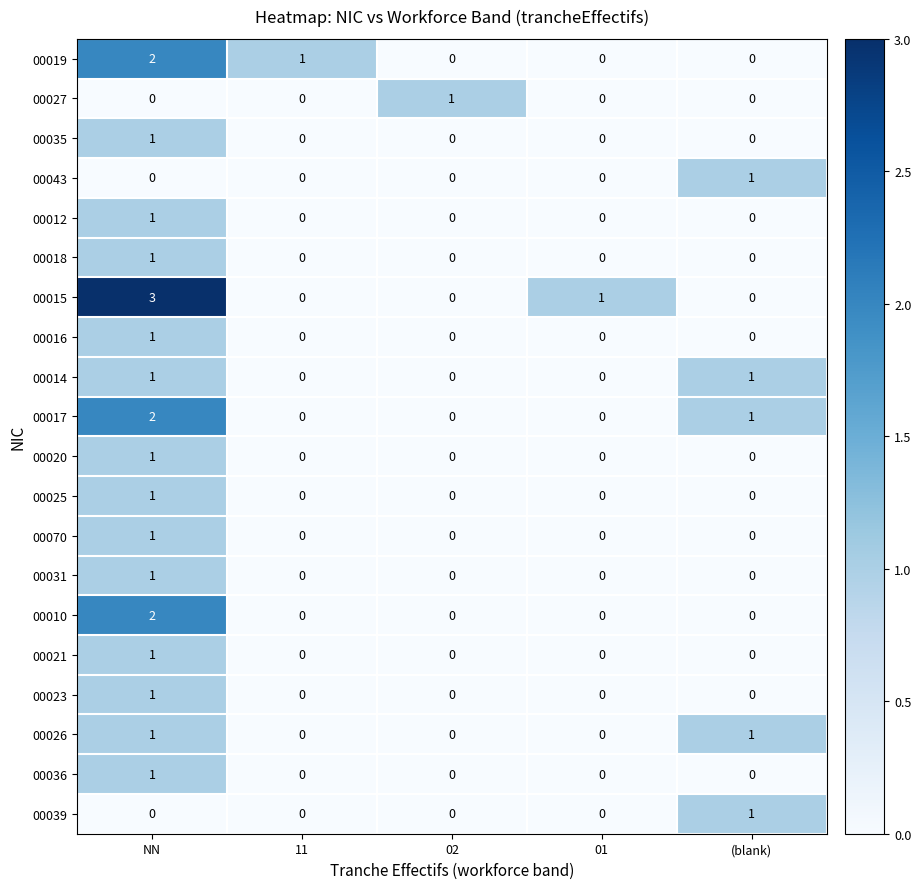

What is the difference between the maximum and minimum values in the 00015 series?

3